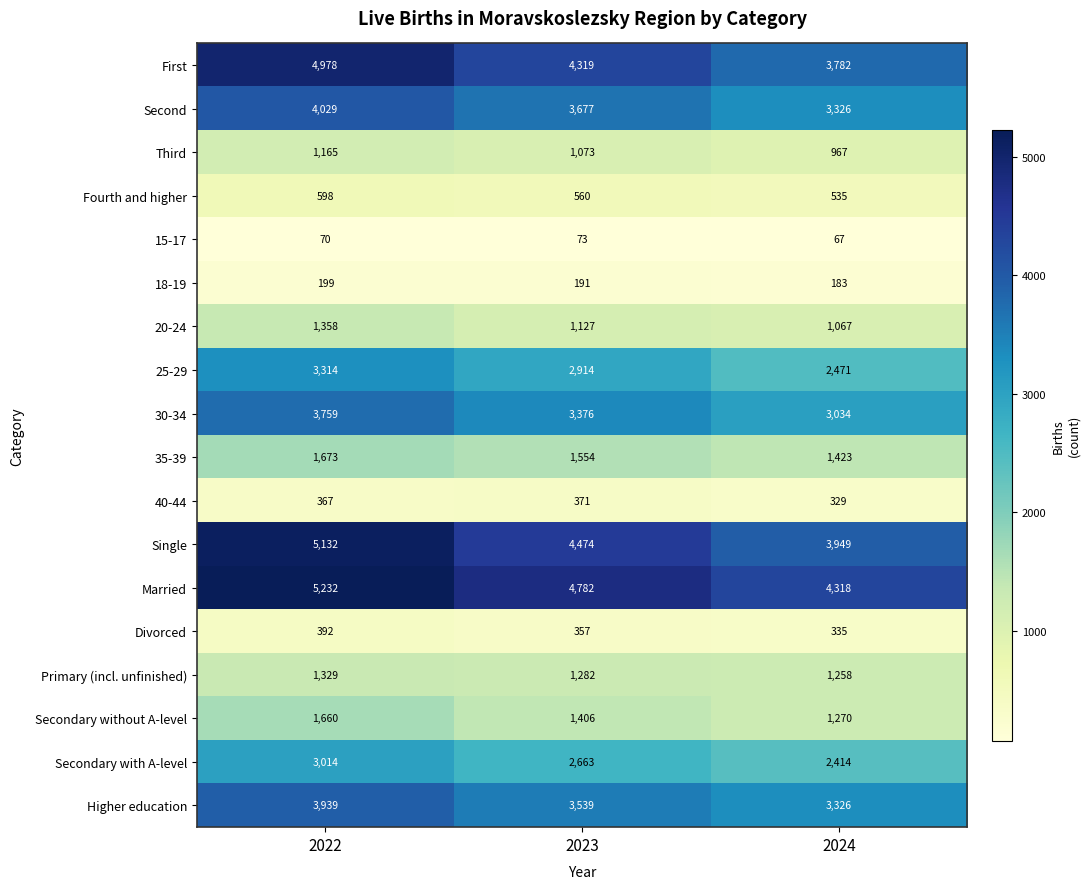

Count the number of categories in the chart.

3